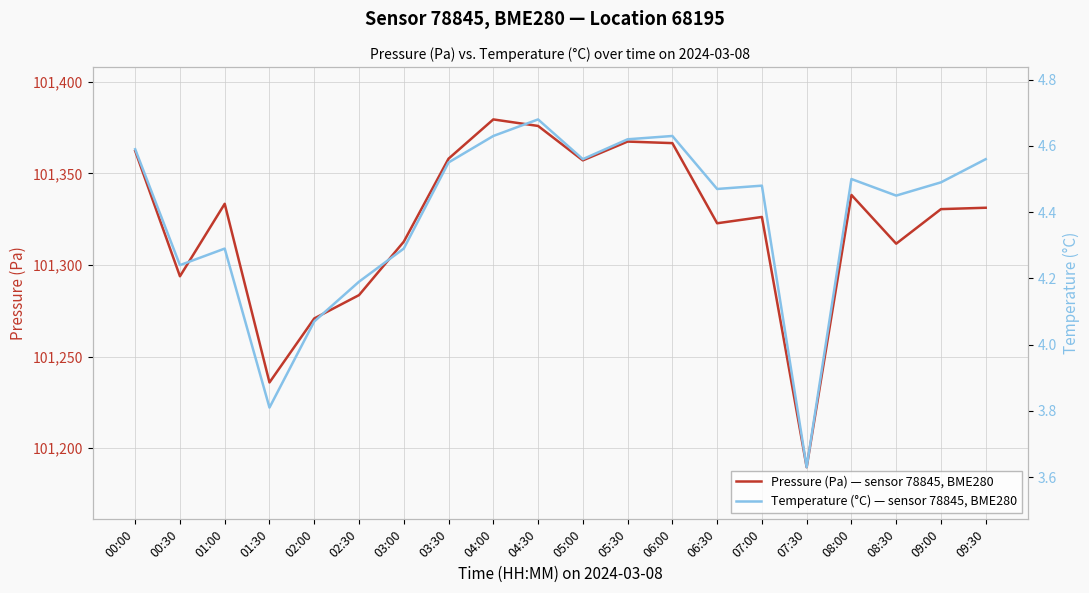

At which category does Temperature (°C) — sensor 78845, BME280 reach its first local valley?

00:30